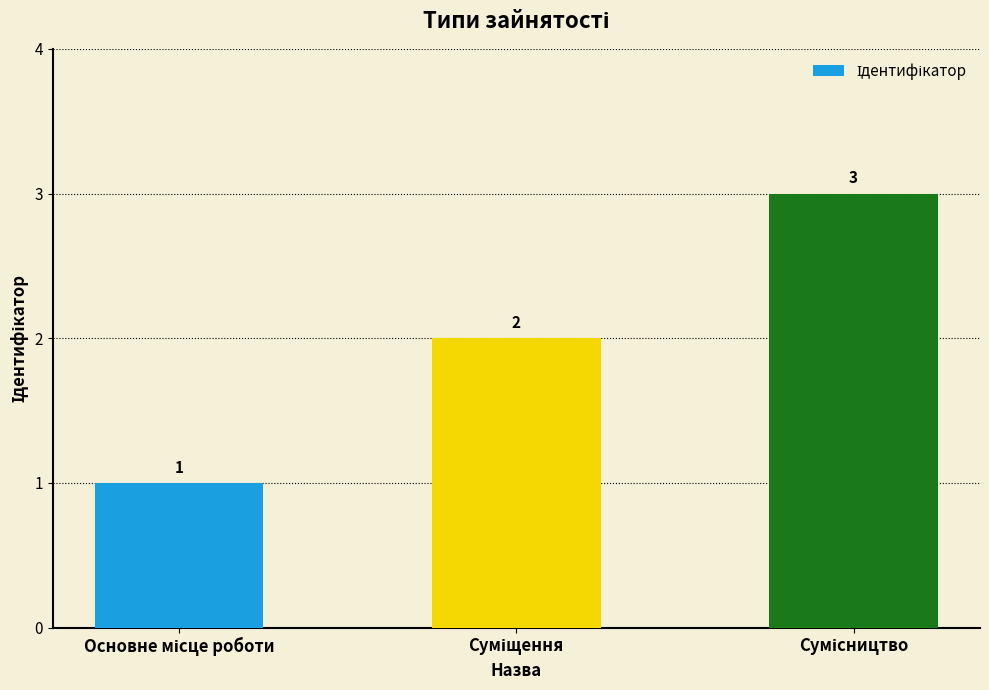

Reading right to left, transcribe all the data shown in this chart.

3	2	1